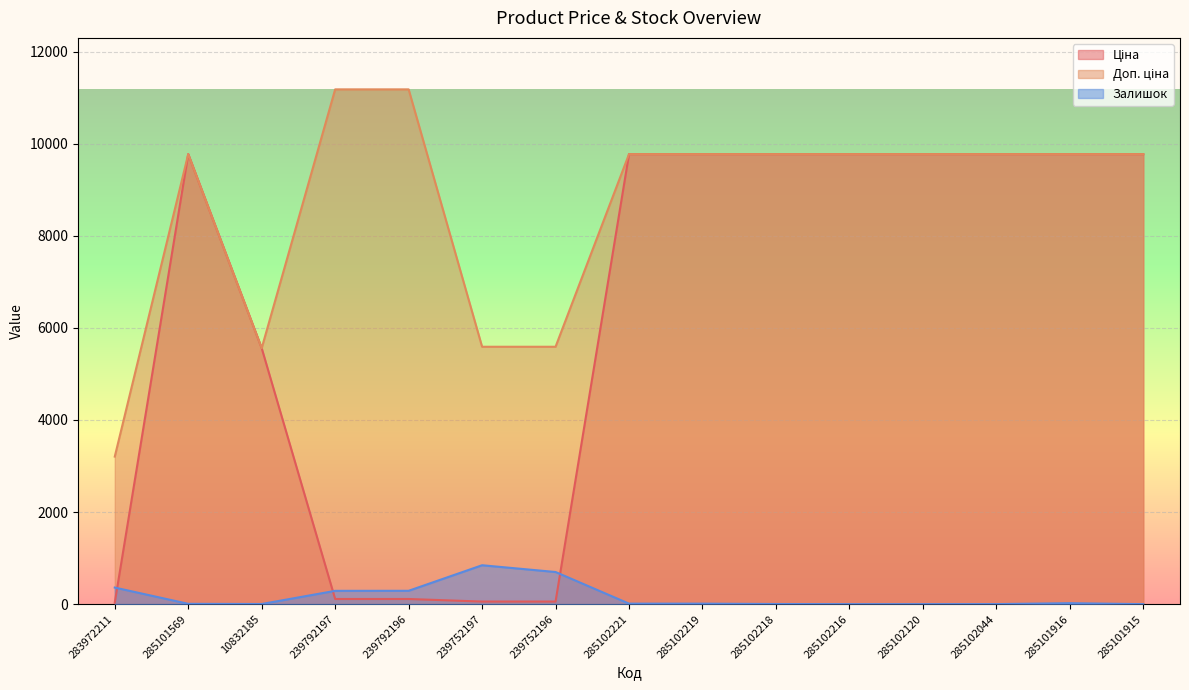

Reading left to right, list all the values displayed in this chart.

Ціна: 283972211=32.0	285101569=9775.5	10832185=5560.3	239792197=111.8	239792196=111.8	239752197=55.9	239752196=55.9	285102221=9775.5	285102219=9775.5	285102218=9775.5	285102216=9775.5	285102120=9775.5	285102044=9775.5	285101916=9775.5	285101915=9775.5
Доп. ціна: 283972211=3205.0	285101569=9775.5	10832185=5560.3	239792197=11182.0	239792196=11182.0	239752197=5591.0	239752196=5591.0	285102221=9775.5	285102219=9775.5	285102218=9775.5	285102216=9775.5	285102120=9775.5	285102044=9775.5	285101916=9775.5	285101915=9775.5
Залишок: 283972211=360.0	285101569=7.0	10832185=3.0	239792197=289.0	239792196=290.0	239752197=845.0	239752196=698.0	285102221=11.0	285102219=11.0	285102218=3.0	285102216=0.0	285102120=0.0	285102044=1.0	285101916=21.0	285101915=0.0